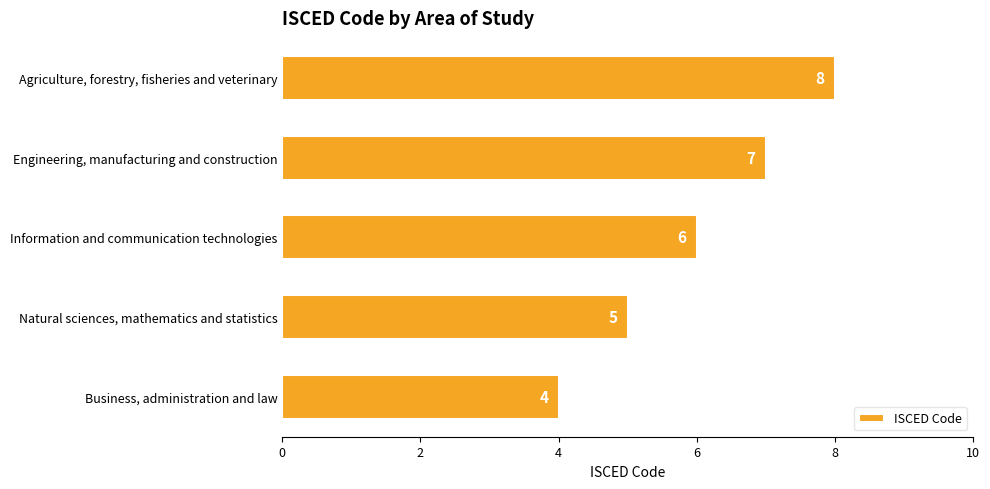

Rank the categories by value from lowest to highest.

Business, administration and law, Natural sciences, mathematics and statistics, Information and communication technologies, Engineering, manufacturing and construction, Agriculture, forestry, fisheries and veterinary